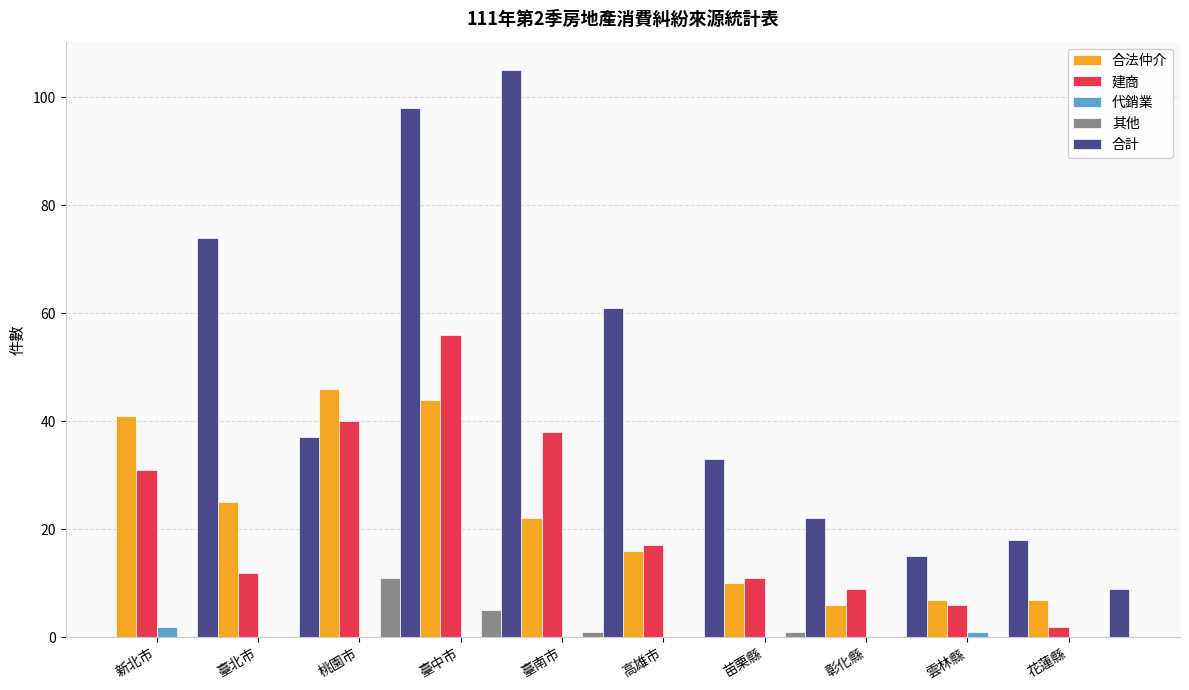

Between 高雄市 and 彰化縣, which series saw the biggest shift?

合計